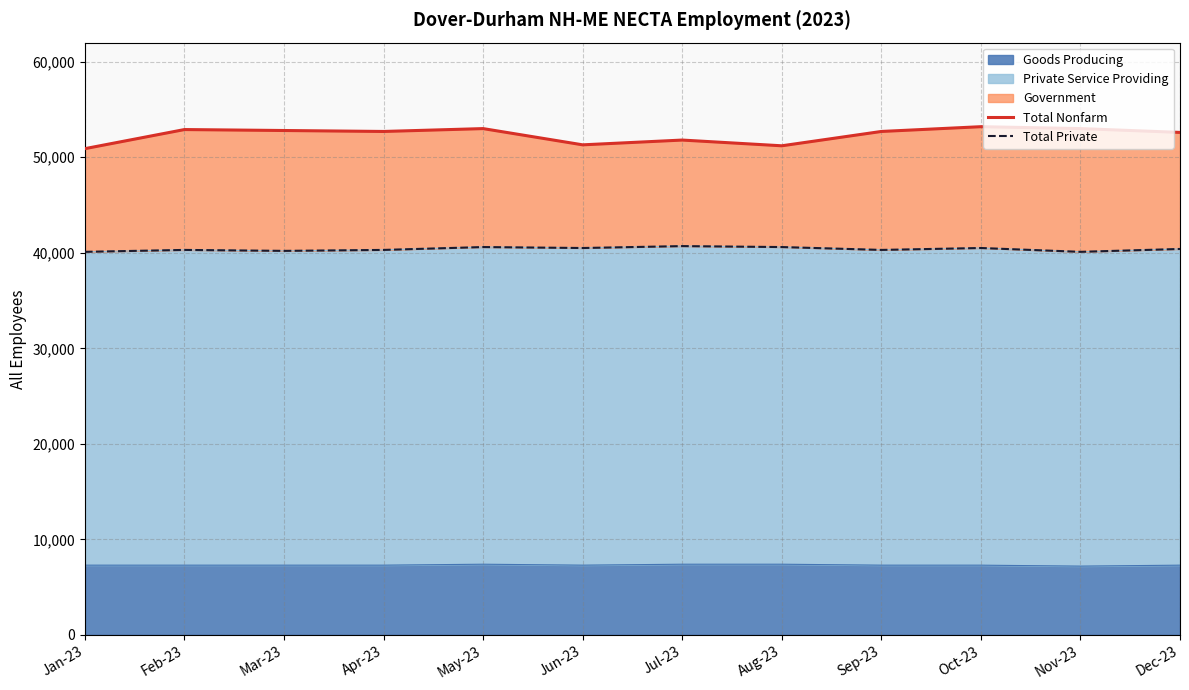

What is the label of the 4th point from the right?

Sep-23